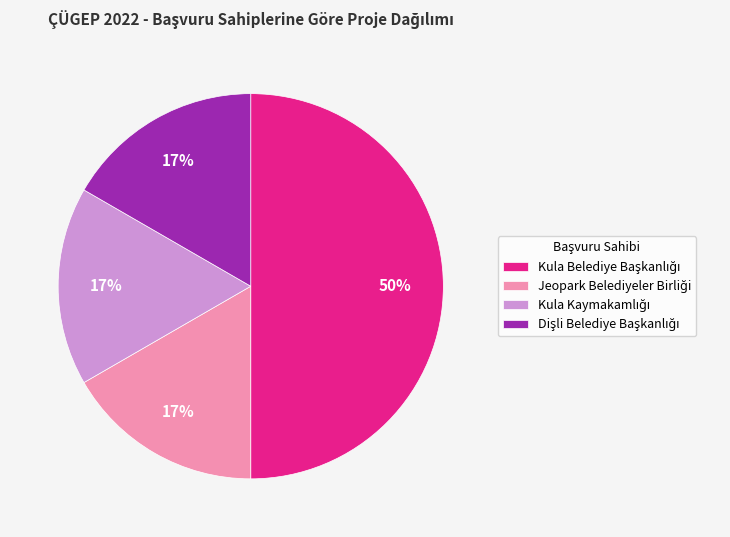

To the nearest percent, what is the average slice percentage?

25%